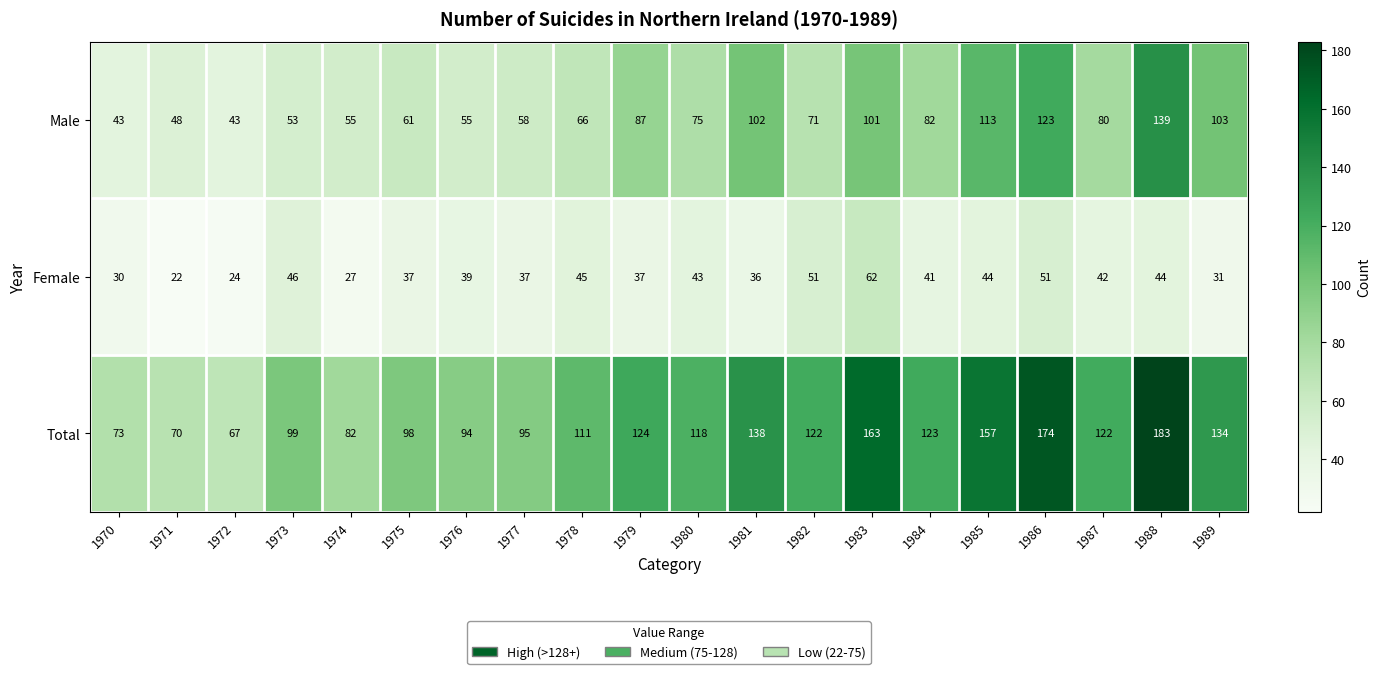

What is the average value of the Female series?

39